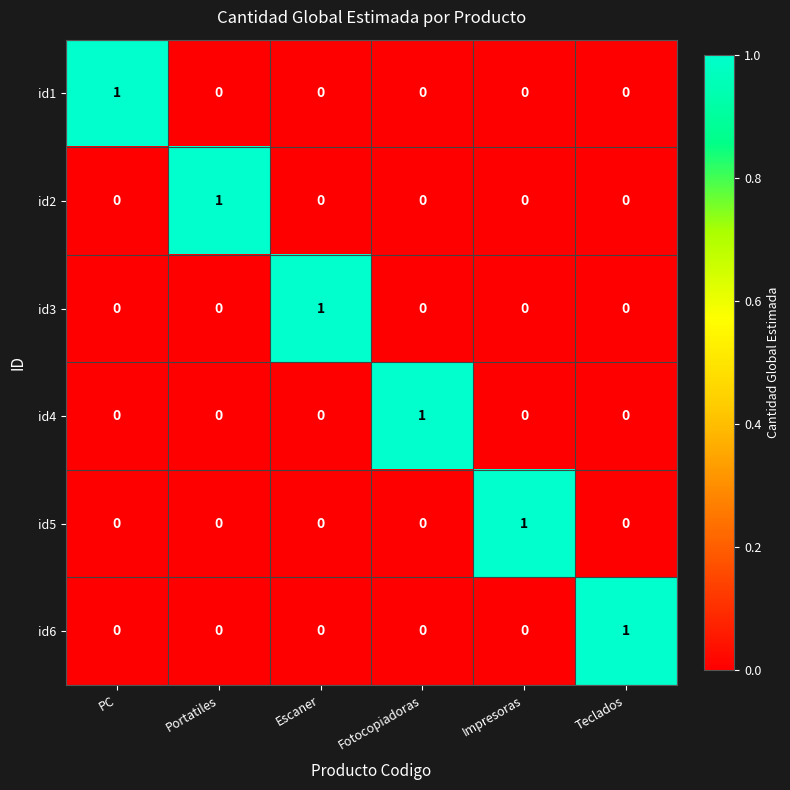

How many values in the id3 series exceed 0?

1